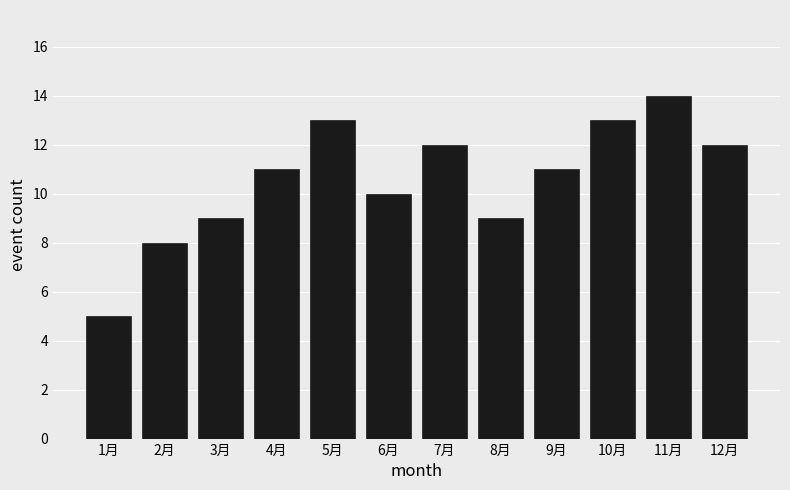

Reading left to right, transcribe all the data shown in this chart.

5	8	9	11	13	10	12	9	11	13	14	12